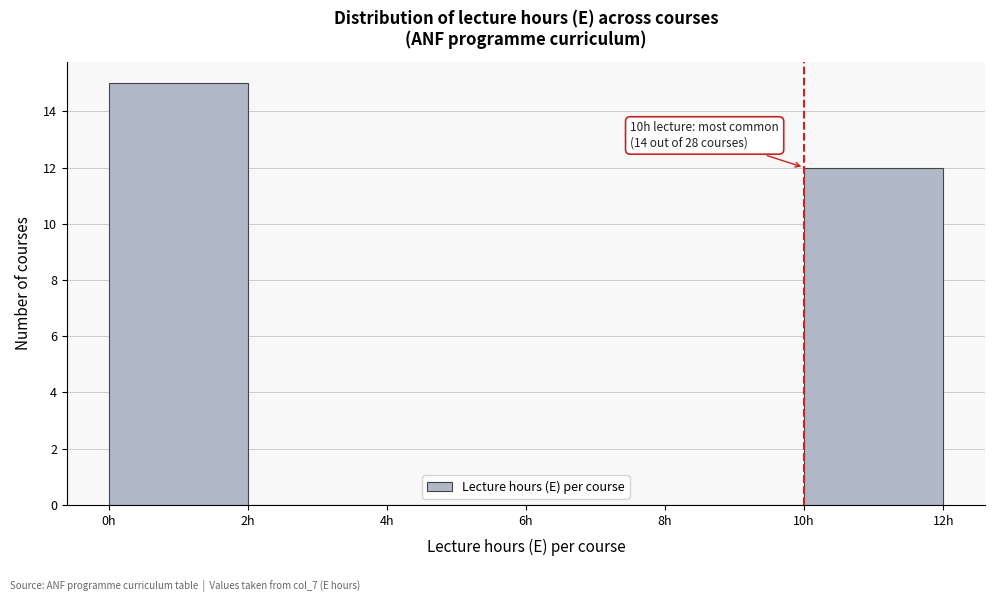

Which range on the x-axis has the tallest bar?

0 to 2